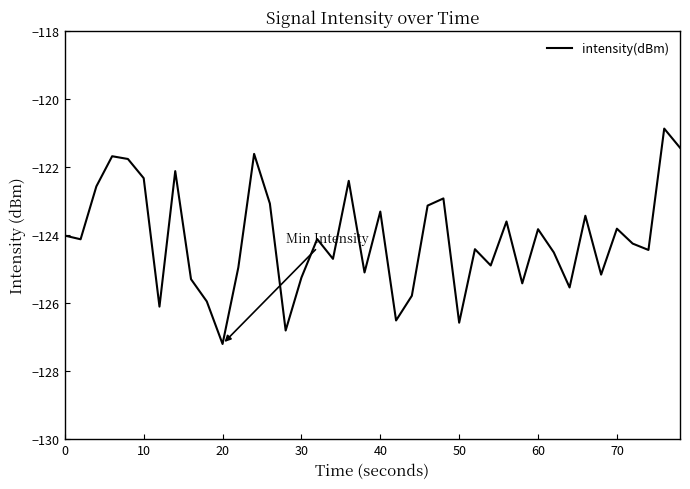

What is the maximum value shown in the chart?

-120.9